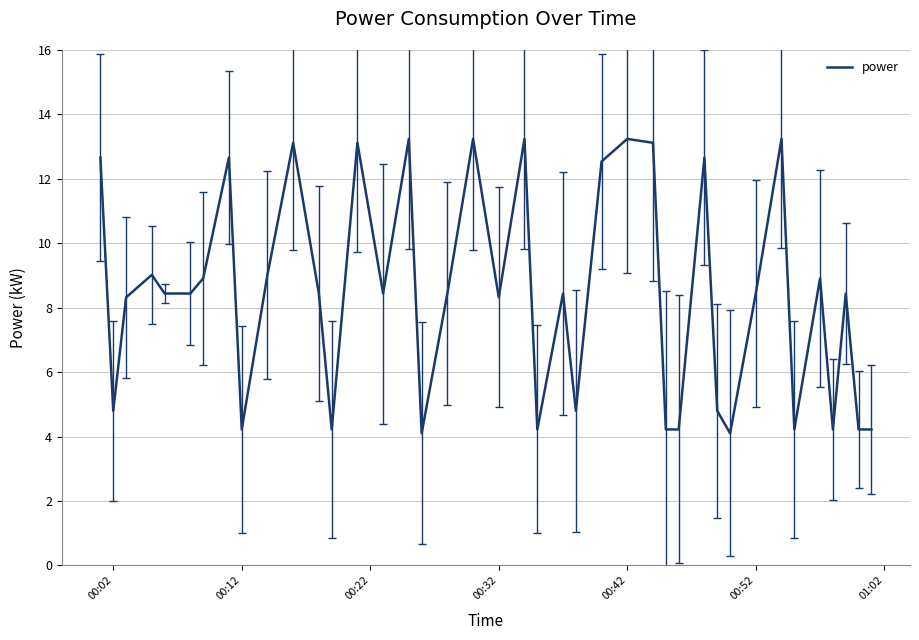

What is the greatest value displayed?

13.2